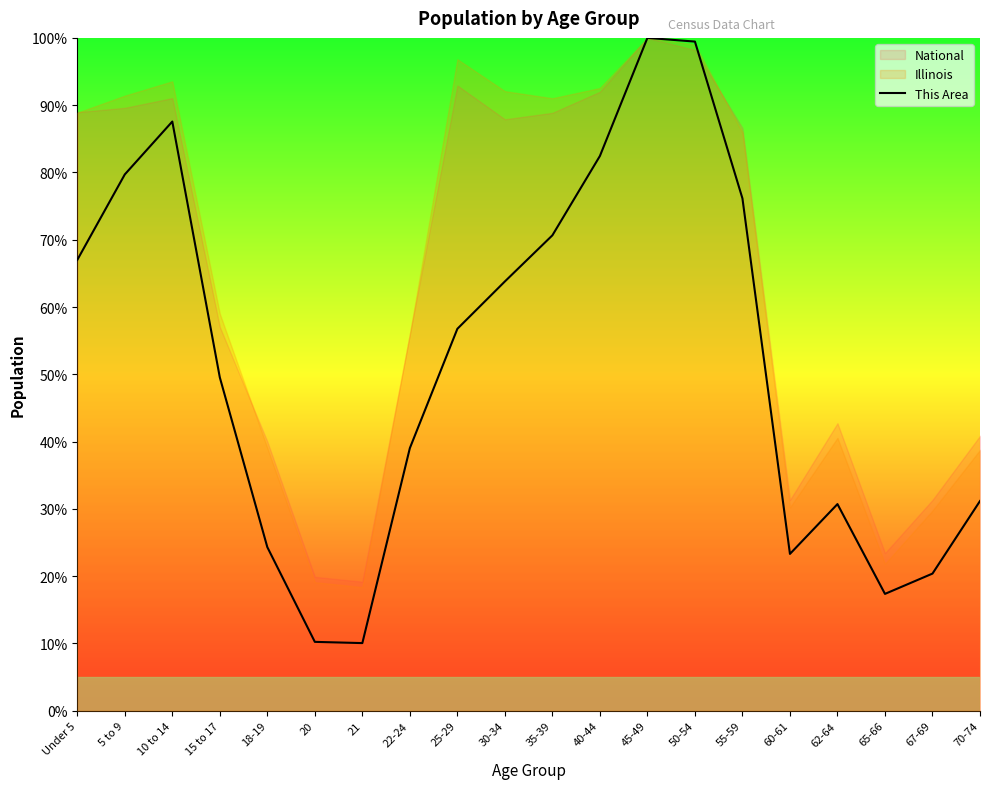

How many points are higher than both their immediate neighbors (excluding endpoints)?

3